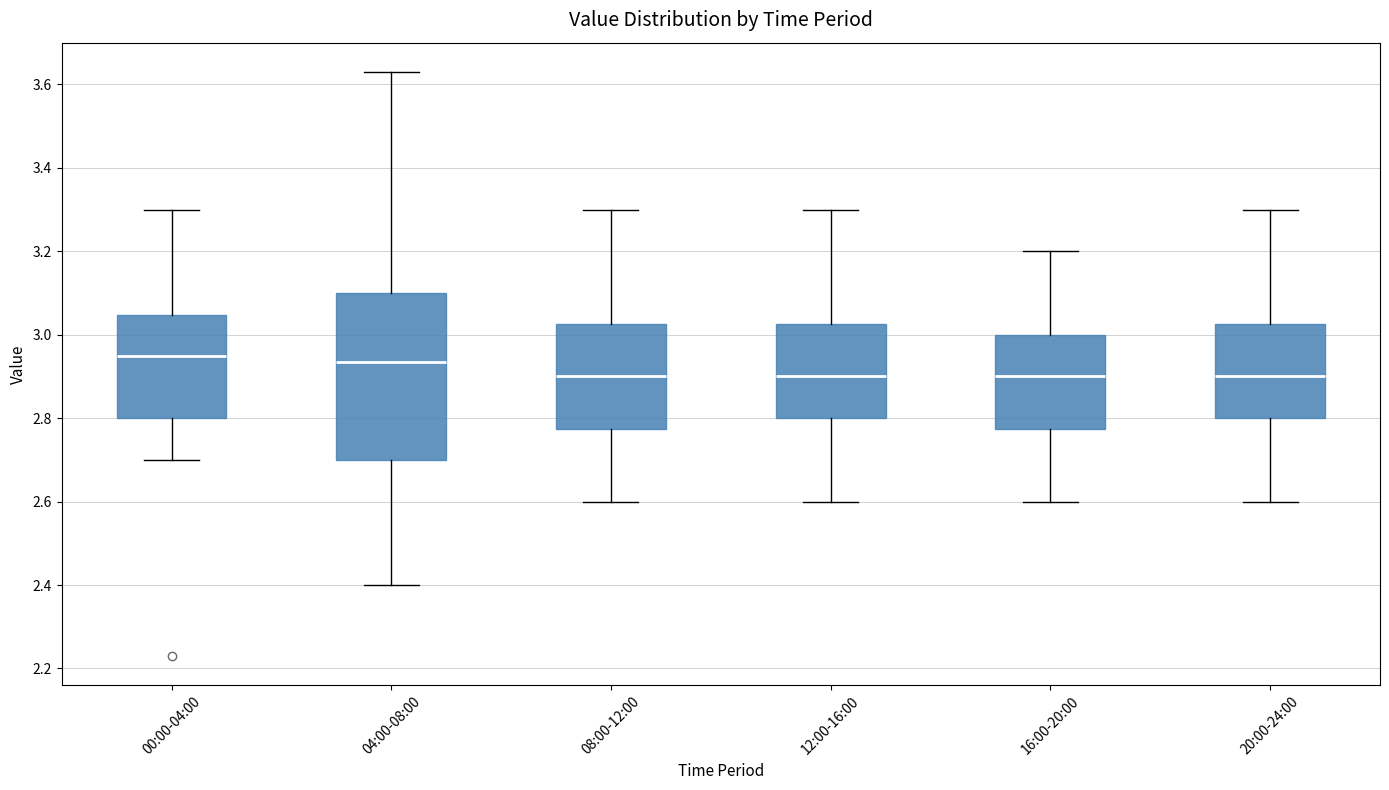

Comparing the boxes themselves (not the whiskers), which one is the tallest?

04:00-08:00